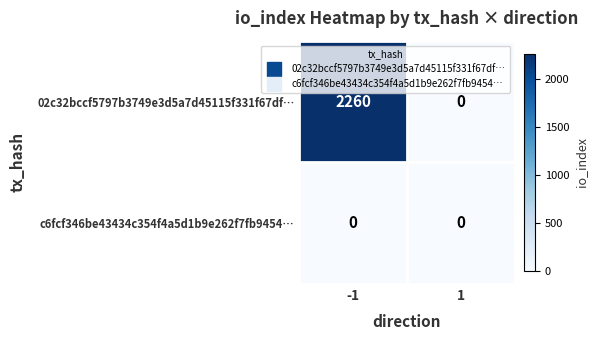

What is the spread (max minus min) of values at -1?

2260